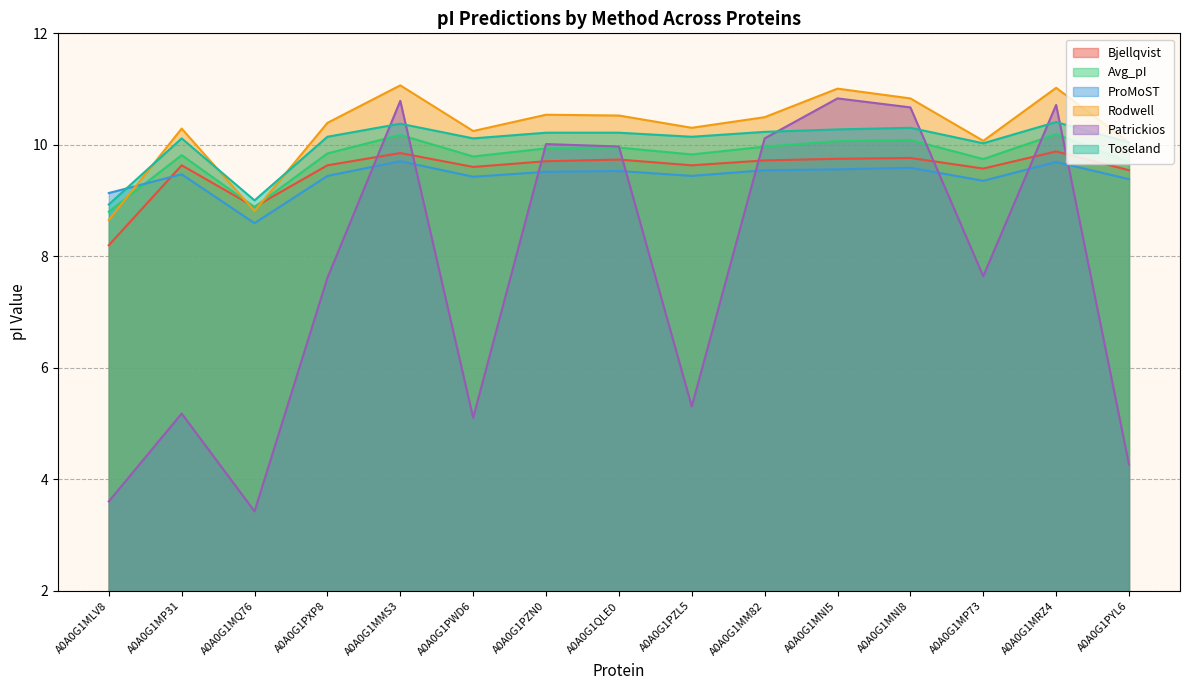

Where is Avg_pI nearest to the value 9?

A0A0G1MQ76